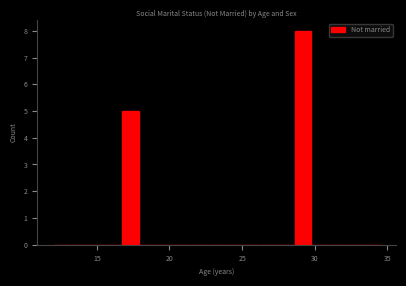

Read against the x-axis, roughly where is the centre of the tallest bar?

29.0